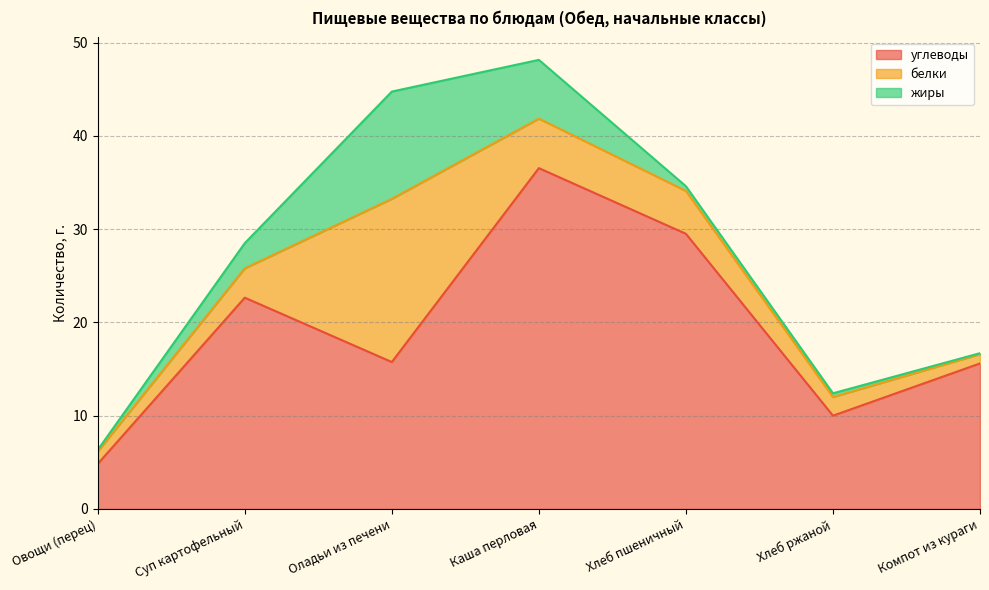

List the series in order of their peak value, lowest first.

жиры, белки, углеводы